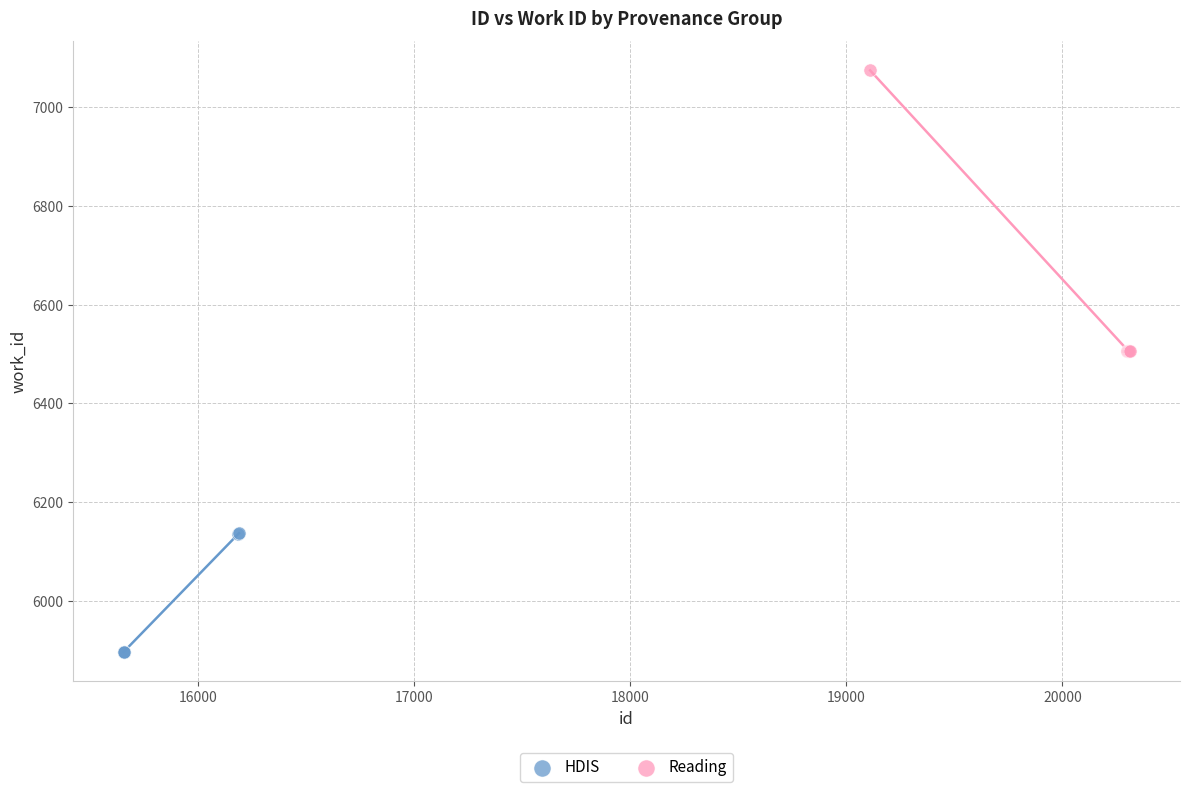

Which series reaches the maximum Y coordinate?

Reading